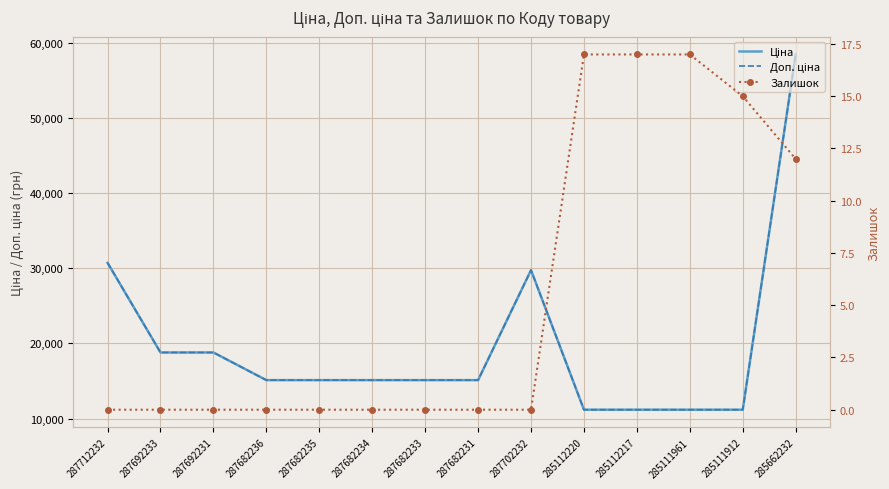

The value of Доп. ціна at 287692231 is 5421.5. True or false?

False